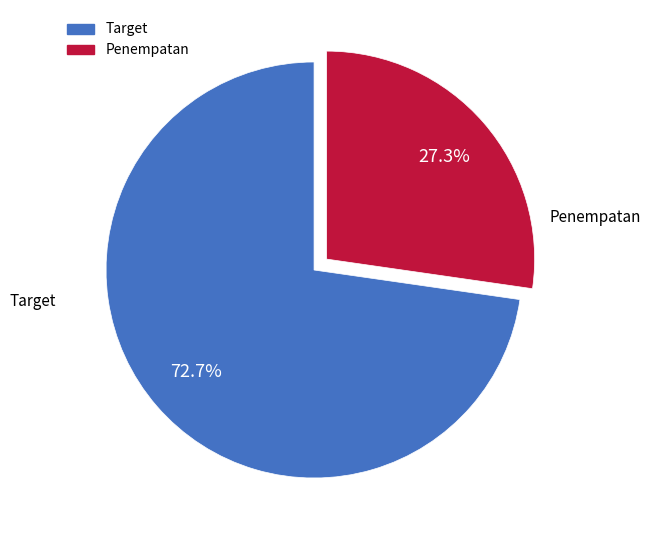

Count the number of slices in the pie.

2